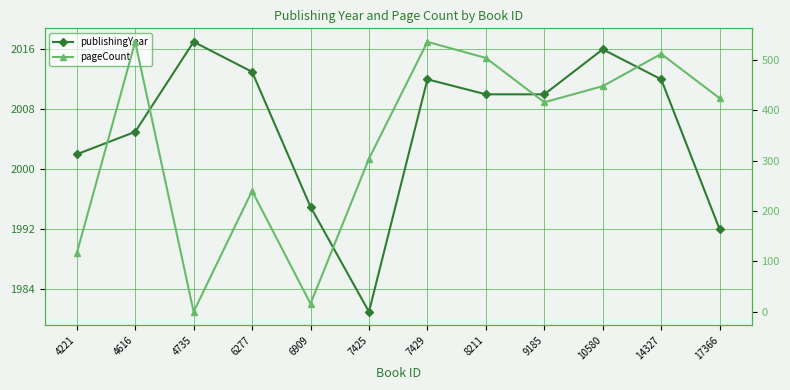

Reading right to left, list all the values displayed in this chart.

publishingYear: 1992	2012	2016	2010	2010	2012	1981	1995	2013	2017	2005	2002
pageCount: 424	512	448	416	504	536	304	16	240	0	536	116